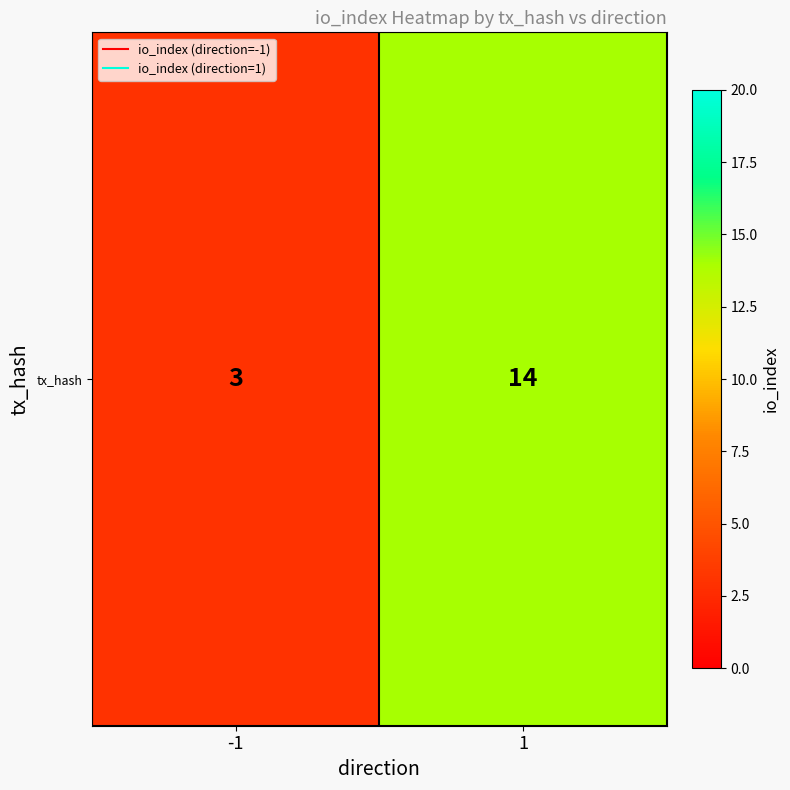

Is it true that the value at 1 is 7?

False